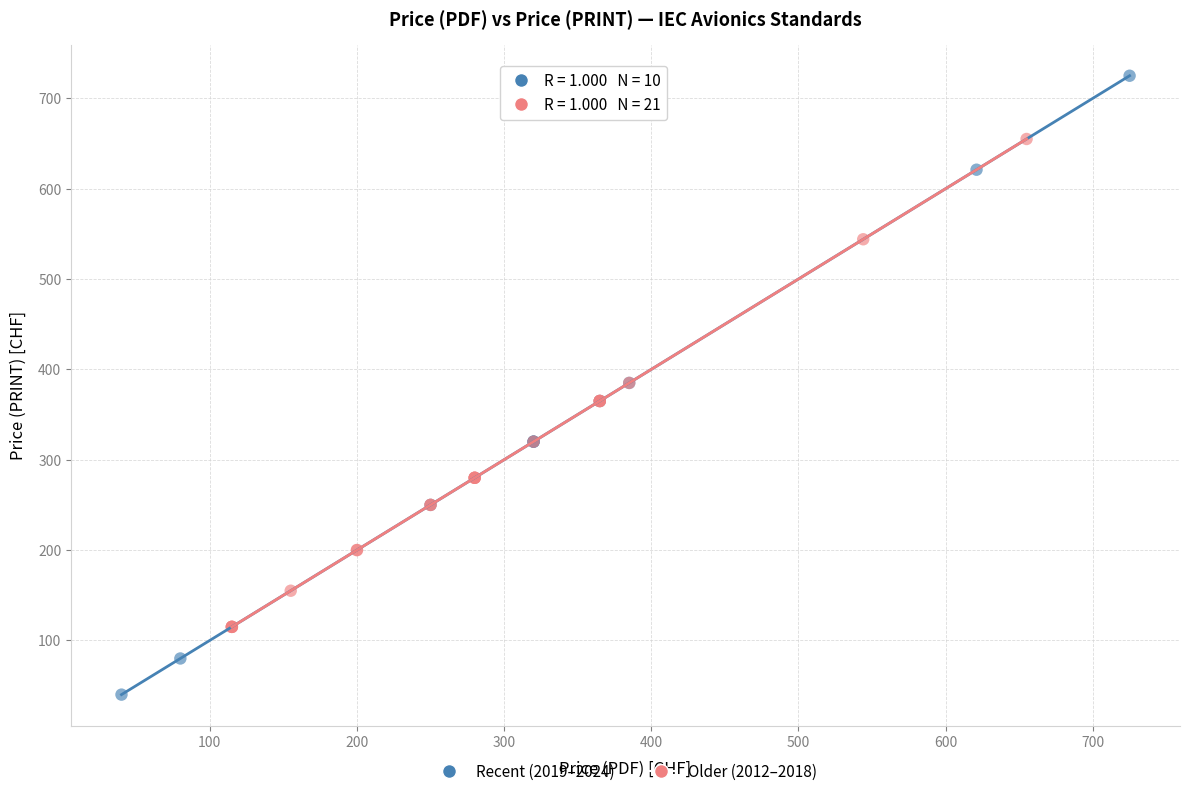

What are all the series names shown in the legend?

Recent (2019–2024), Older (2012–2018)